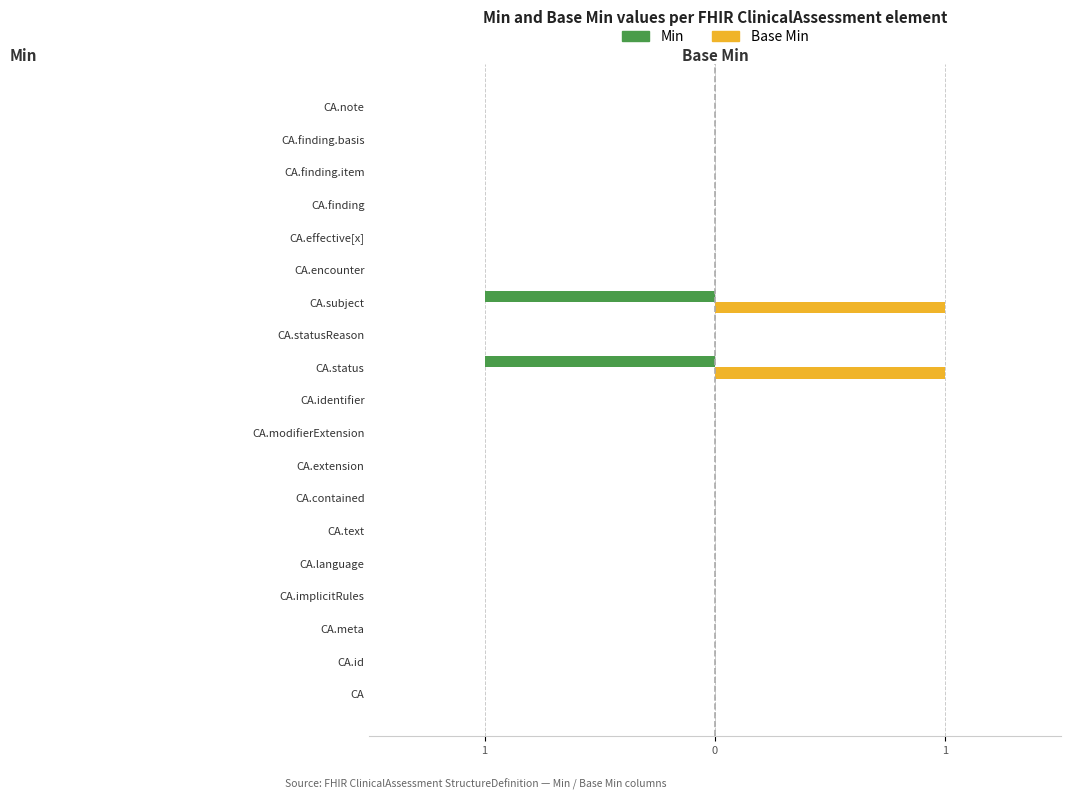

What are all the series names shown in the legend?

Min, Base Min